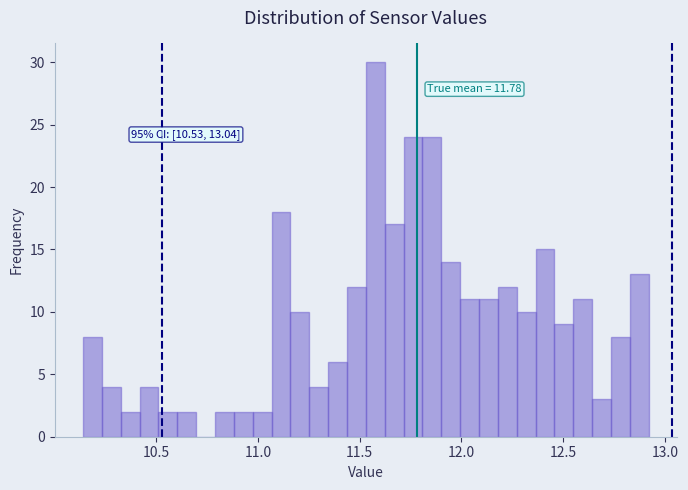

Read against the x-axis, roughly where is the centre of the tallest bar?

11.60